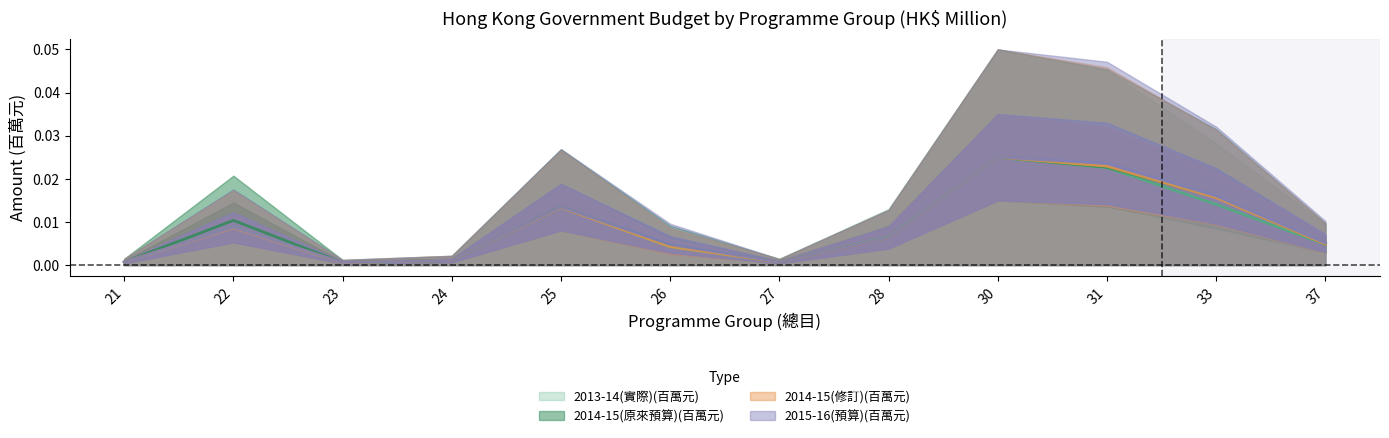

Is it true that 2014-15(原來預算)(百萬元) equals 0.0 at 31?

False